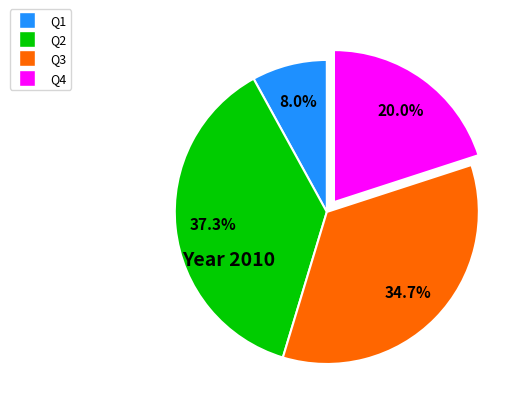

To the nearest percent, what is the average slice percentage?

25%